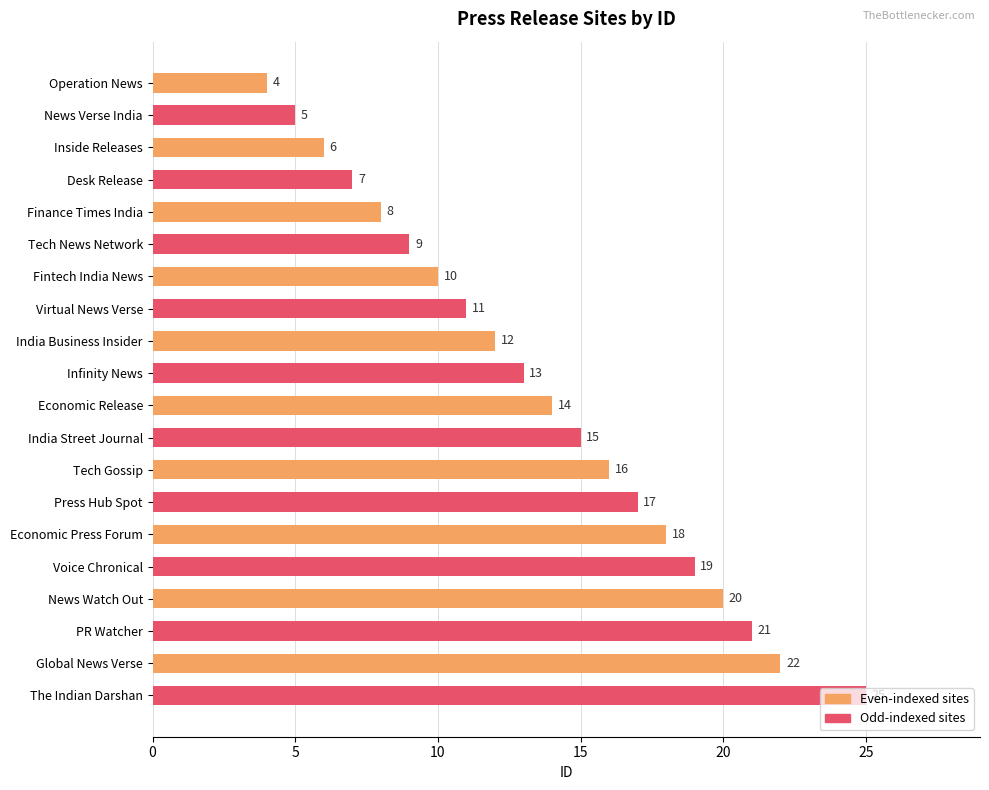

How many distinct data groups are displayed?

1